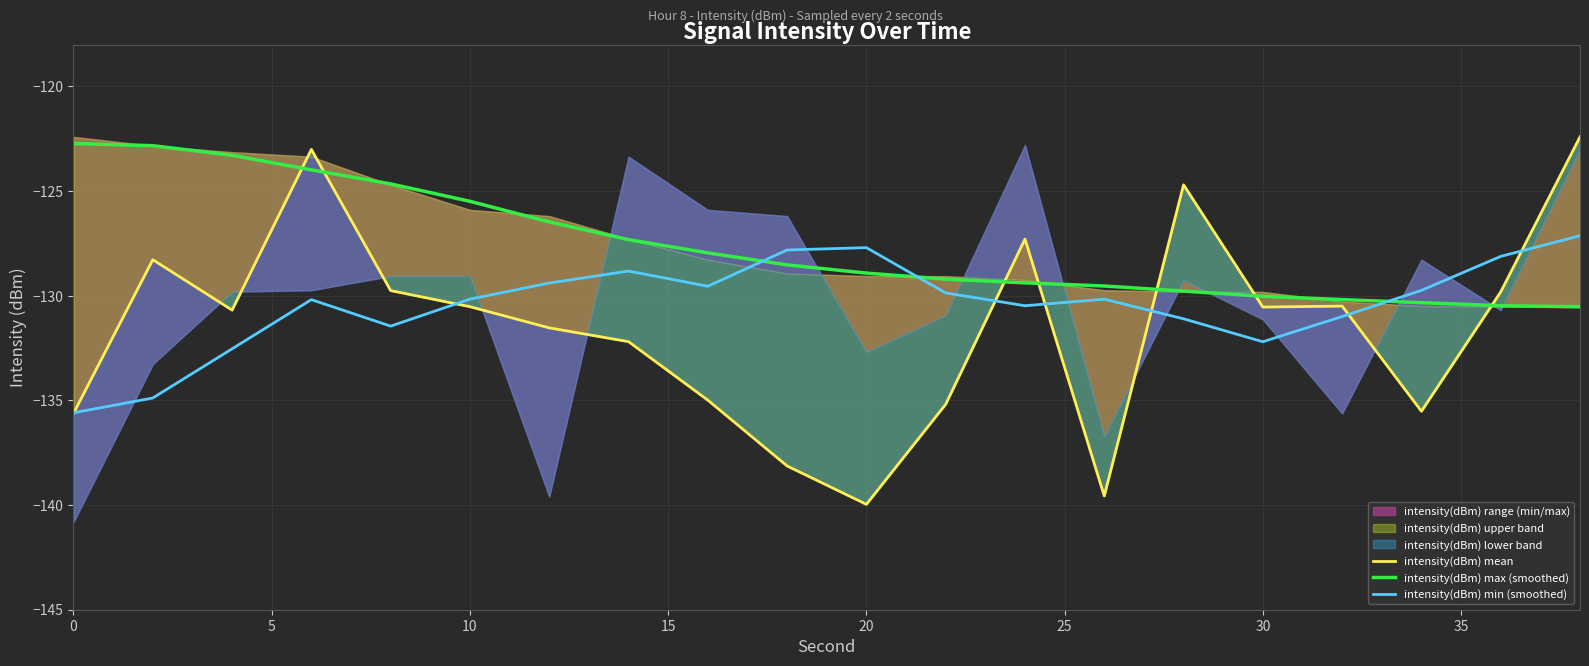

What is the maximum value for intensity(dBm) max (smoothed)?

-122.7